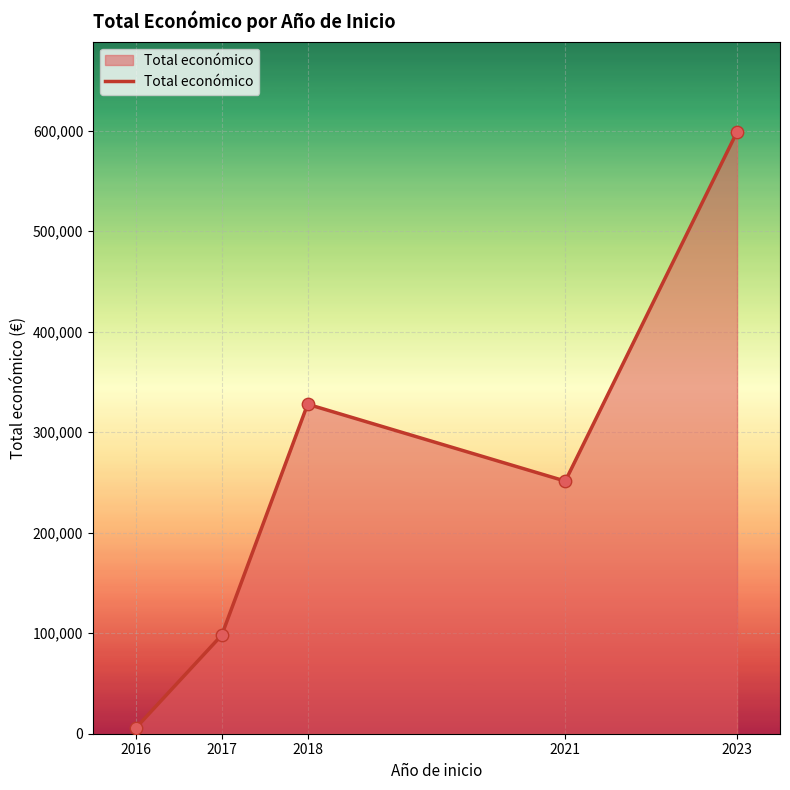

Which has a higher value, 2017 or 2023?

2023